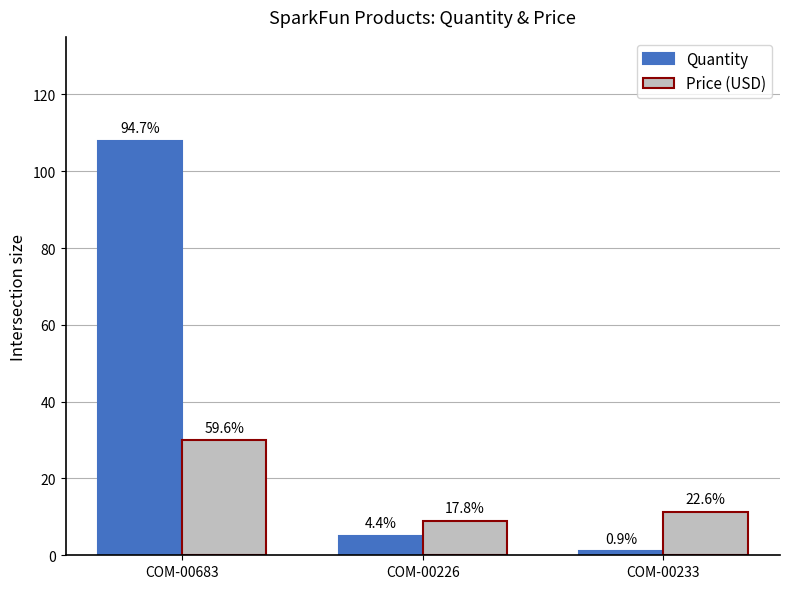

What are all the series names shown in the legend?

Quantity, Price (USD)